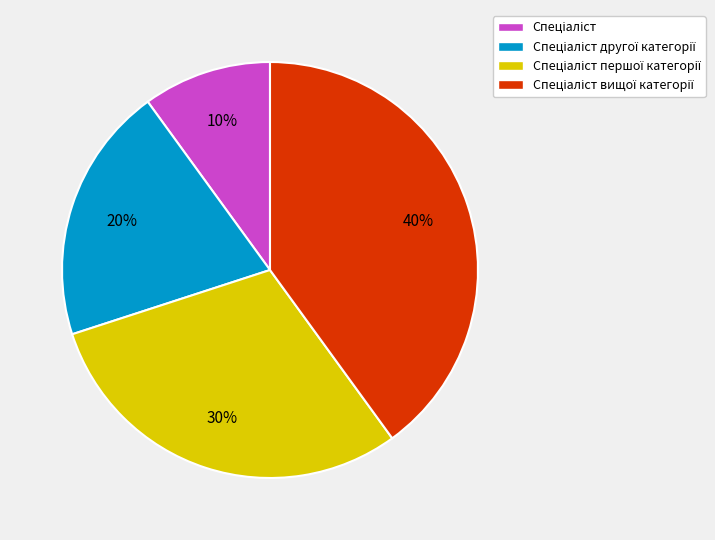

To the nearest percent, what is the difference between the largest and smallest slice percentages?

30%